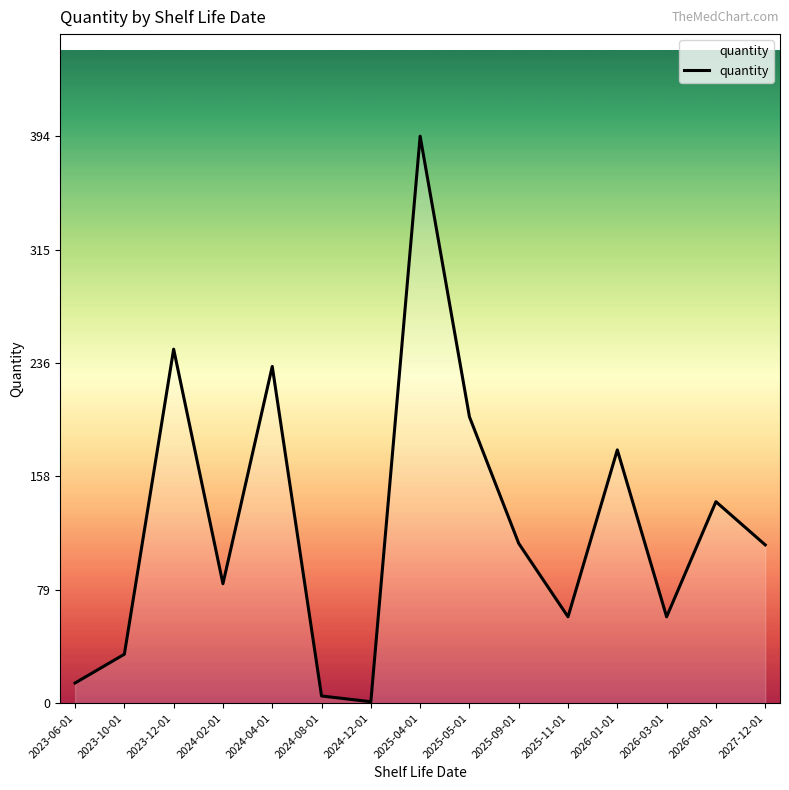

What is the difference between the maximum and minimum values?

393